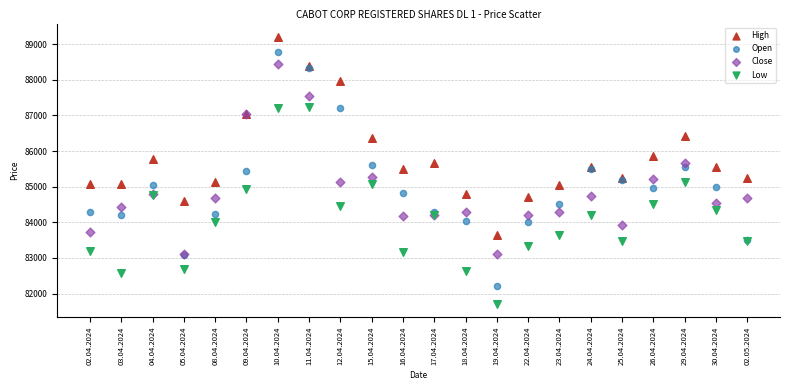

What are all the series names shown in the legend?

High, Open, Close, Low